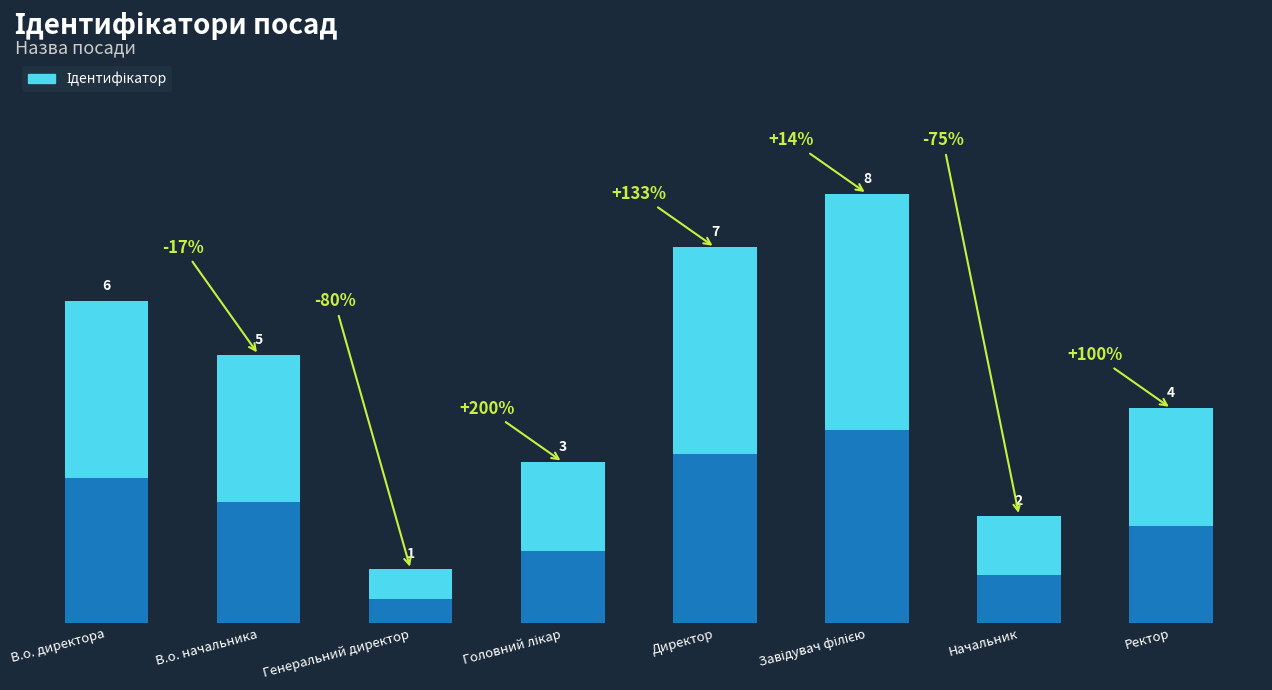

How many bars are there in total?

8